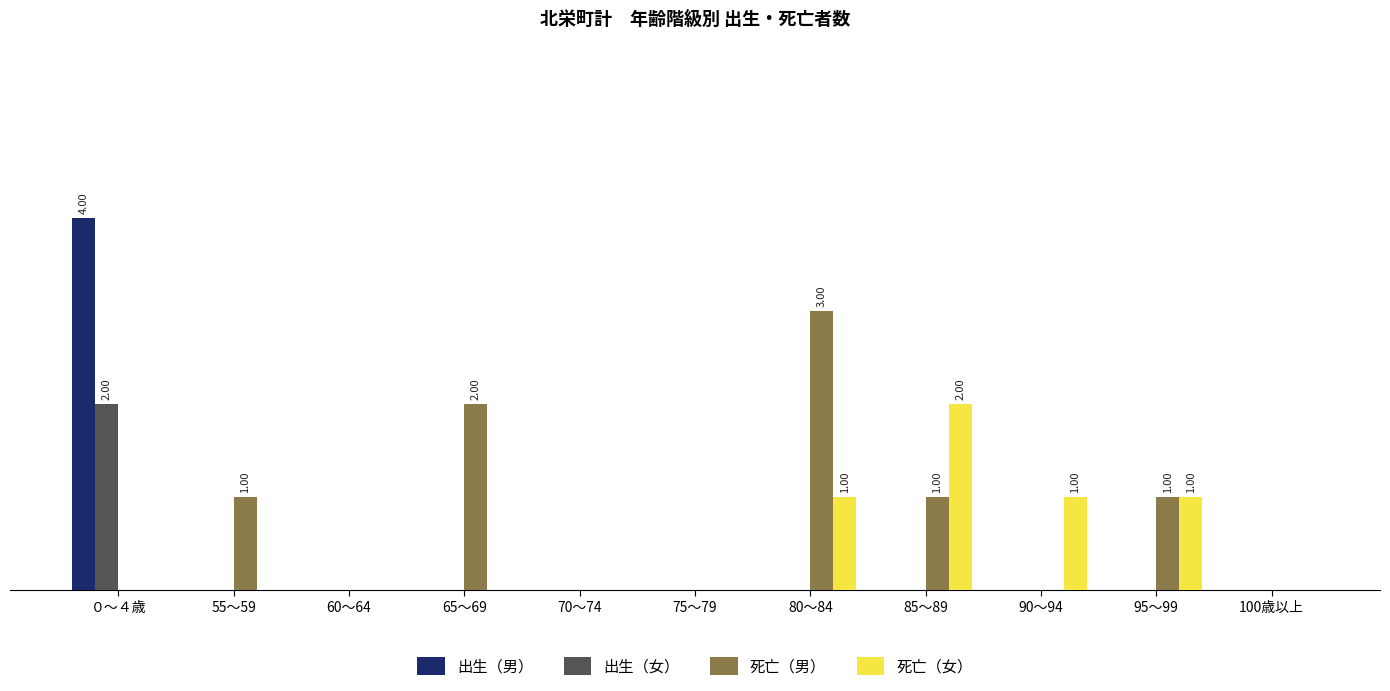

What is the difference between the maximum and minimum values in the 出生（女） series?

2